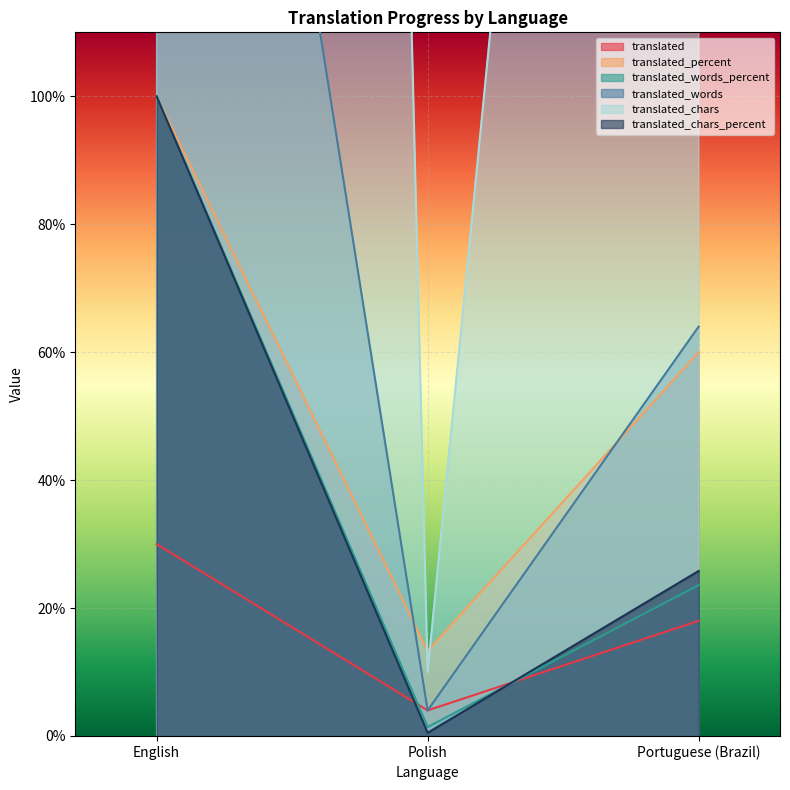

What is the label of the 2nd point from the left?

Polish